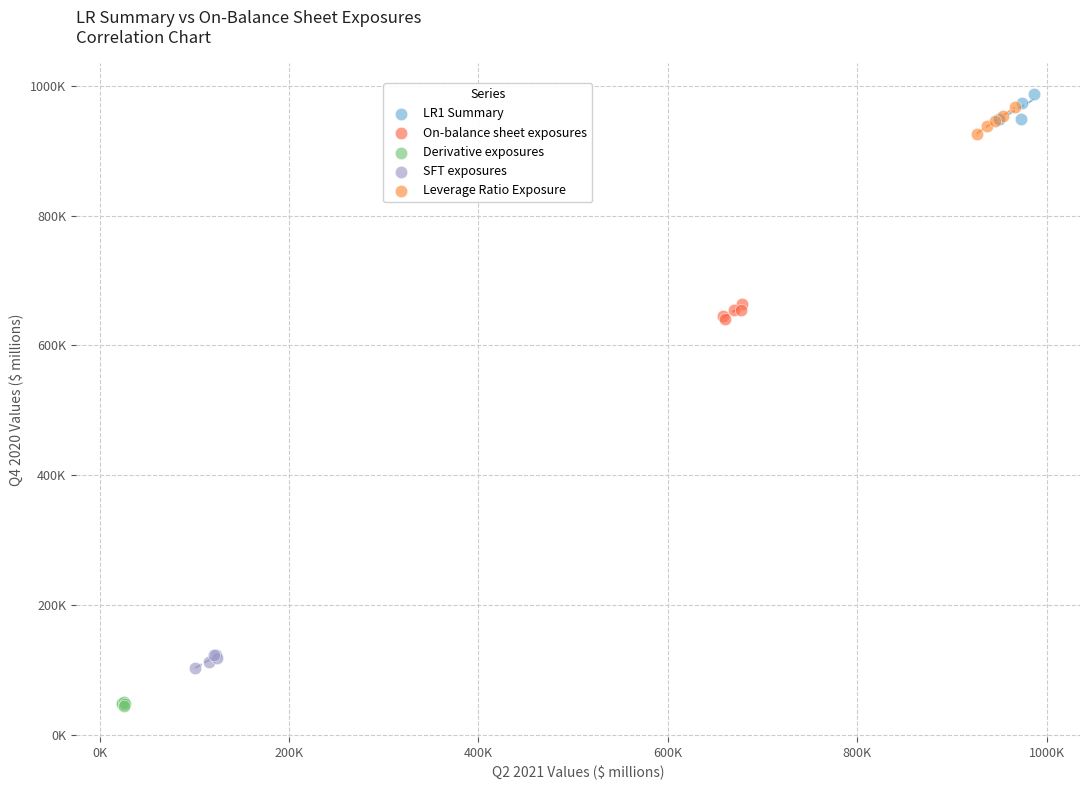

What are all the series names shown in the legend?

LR1 Summary, On-balance sheet exposures, Derivative exposures, SFT exposures, Leverage Ratio Exposure